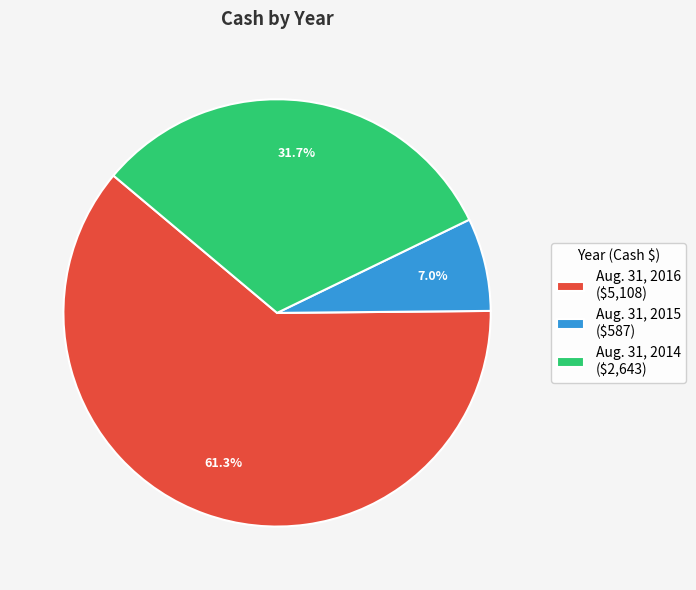

Does any single category account for the majority?

Yes